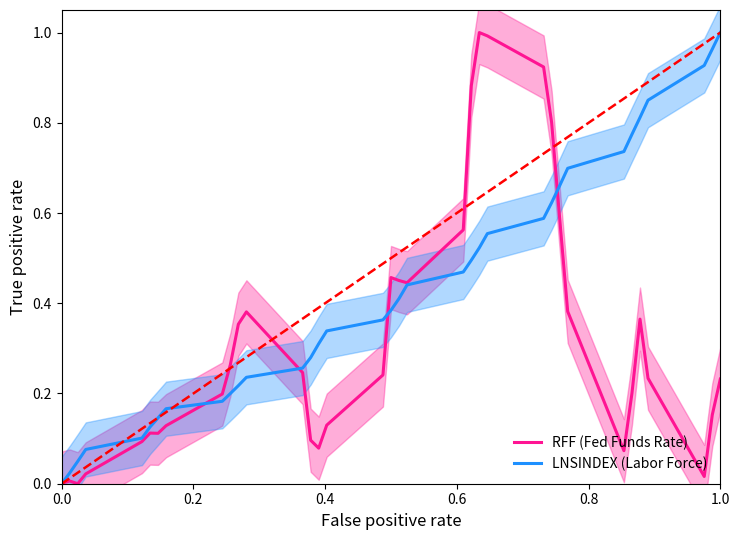

Reading left to right, extract all data points from this chart.

RFF (Fed Funds Rate): 0.0	0.0	0.0	0.0	0.1	0.1	0.1	0.1	0.2	0.3	0.4	0.4	0.2	0.1	0.1	0.1	0.2	0.5	0.5	0.4	0.6	0.9	1.0	1.0	0.9	0.8	0.6	0.4	0.1	0.2	0.4	0.2	0.0	0.2	0.2
LNSINDEX (Labor Force): 0.0	0.0	0.0	0.1	0.1	0.1	0.1	0.2	0.2	0.2	0.2	0.2	0.3	0.3	0.3	0.3	0.4	0.4	0.4	0.4	0.5	0.5	0.5	0.6	0.6	0.6	0.7	0.7	0.7	0.8	0.8	0.9	0.9	1.0	1.0